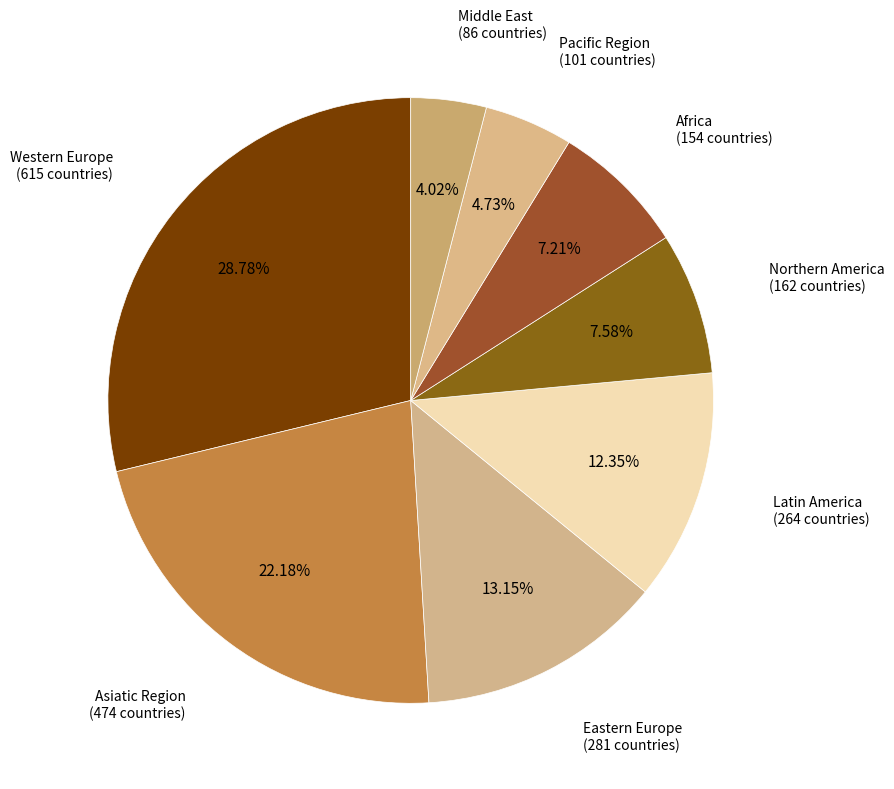

Which category has the biggest portion of the pie?

Western Europe